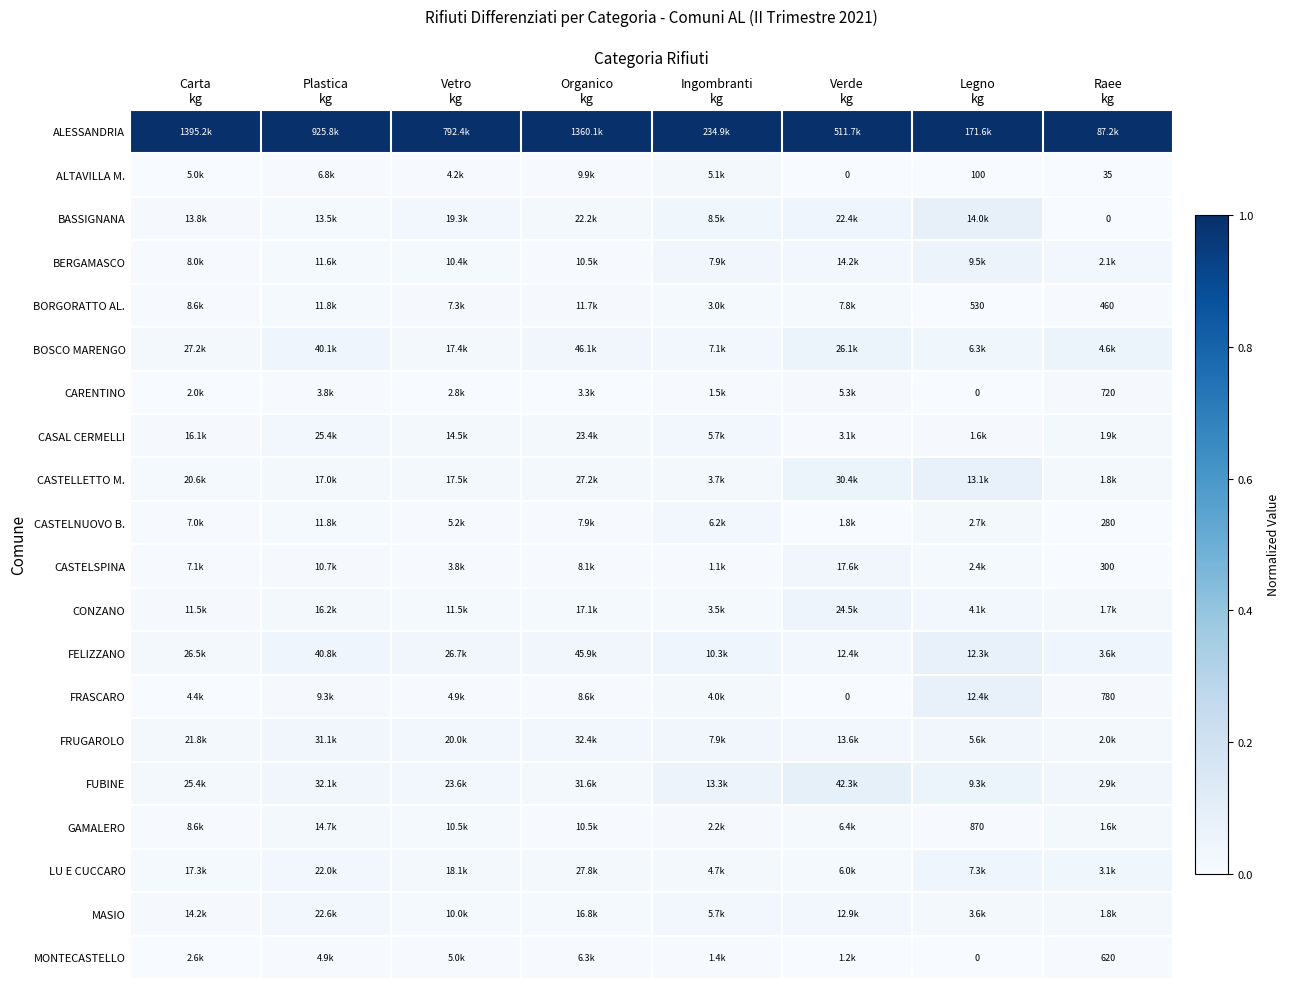

Rank the series at Plastica kg from highest to lowest value.

ALESSANDRIA, FELIZZANO, BOSCO MARENGO, FUBINE, FRUGAROLO, CASAL CERMELLI, MASIO, LU E CUCCARO, CASTELLETTO M., CONZANO, GAMALERO, BASSIGNANA, CASTELNUOVO B., BORGORATTO AL., BERGAMASCO, CASTELSPINA, FRASCARO, ALTAVILLA M., MONTECASTELLO, CARENTINO